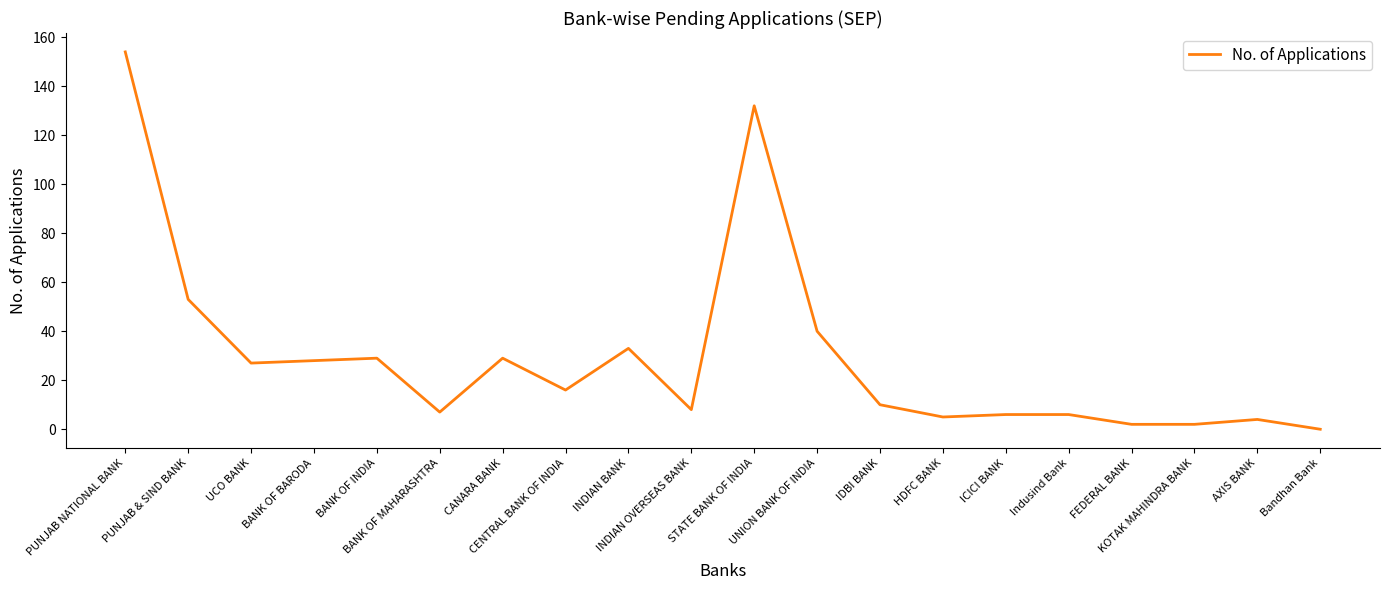

What is the difference between the second highest and minimum values?

132